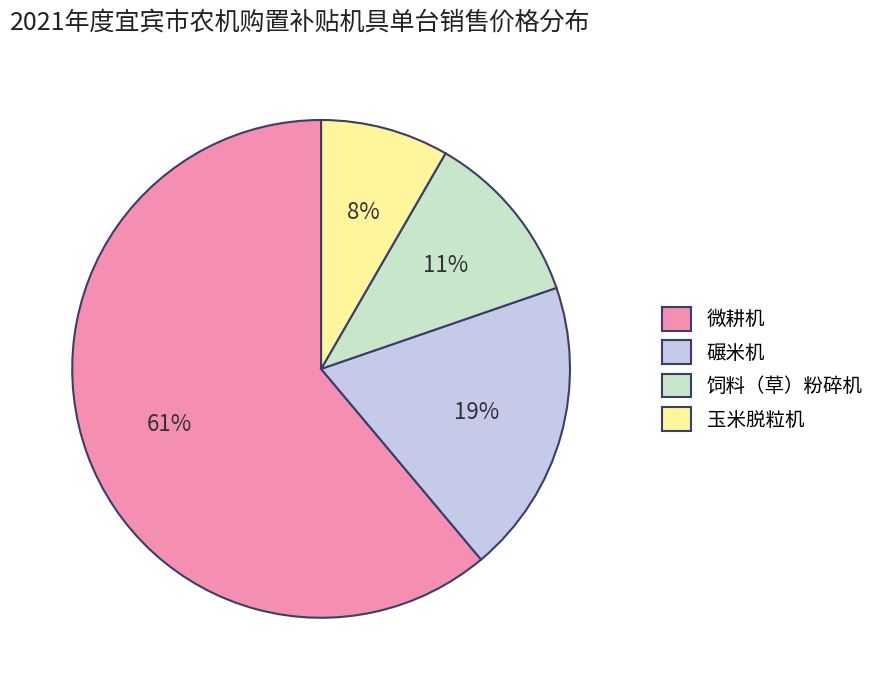

Is the sum of 微耕机 and 碾米机 greater than half?

Yes